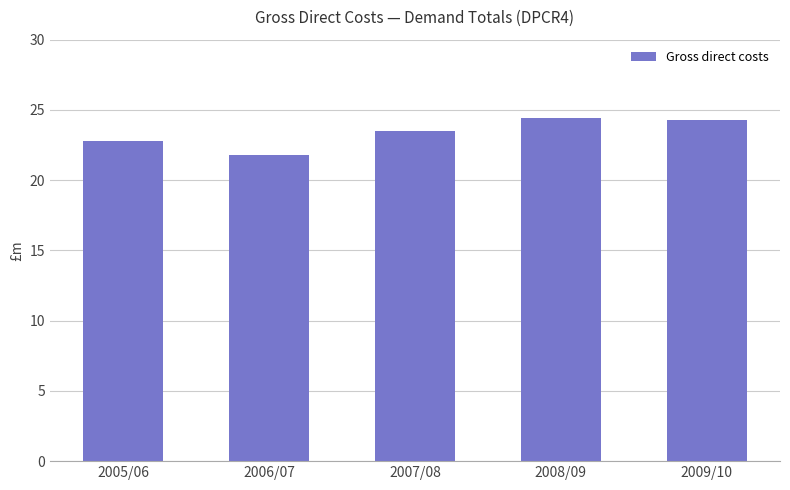

Which category has the lowest value across all series?

2006/07